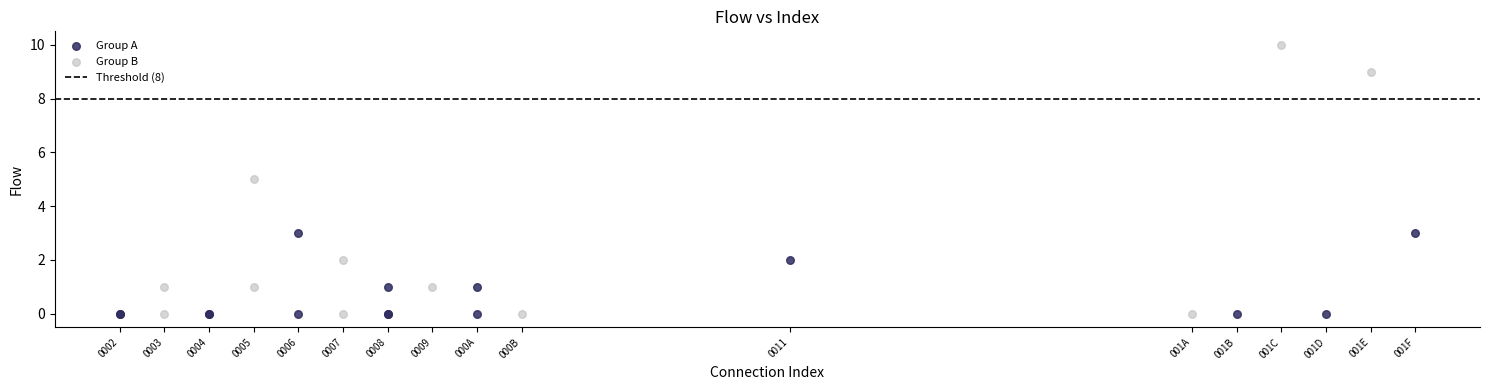

Which series contains the highest Y value?

Group B